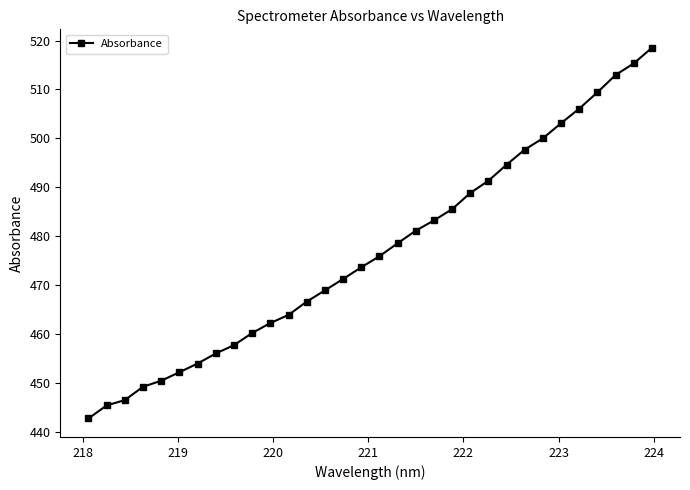

How many lines are shown in the chart?

1